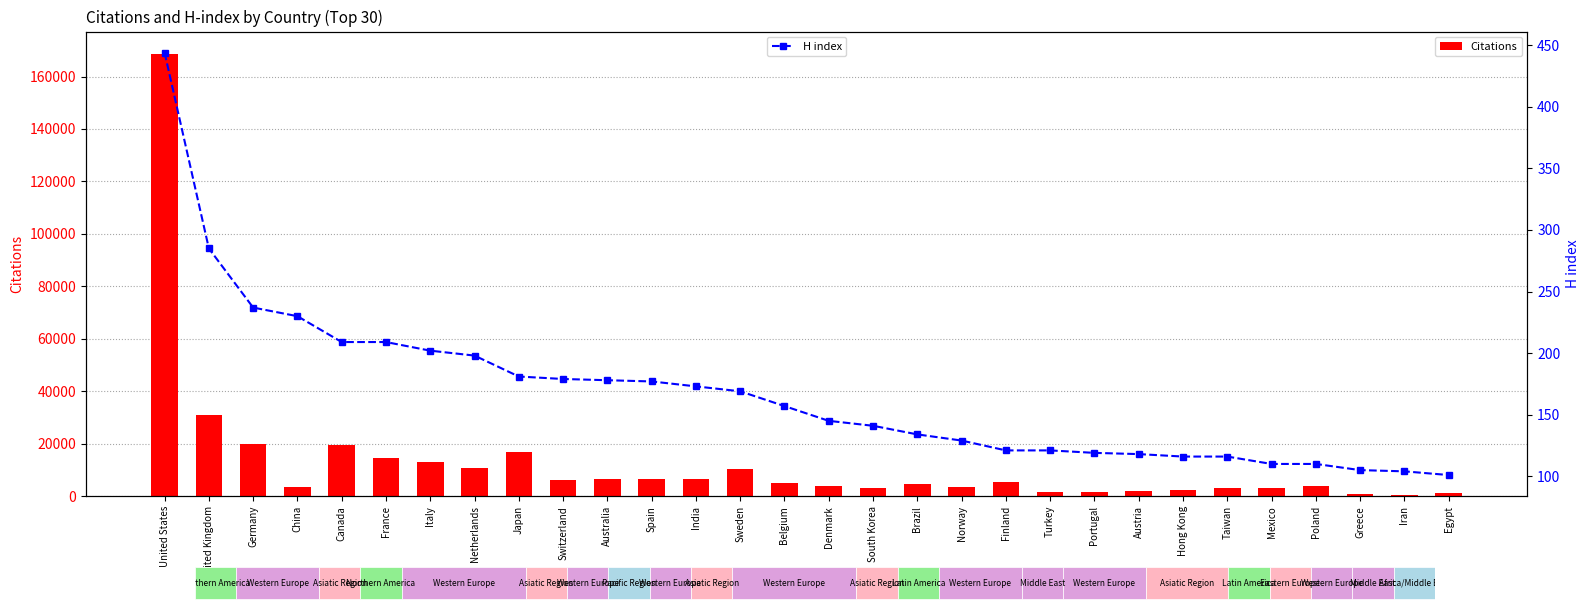

At which category is the sum across all series the highest?

United States